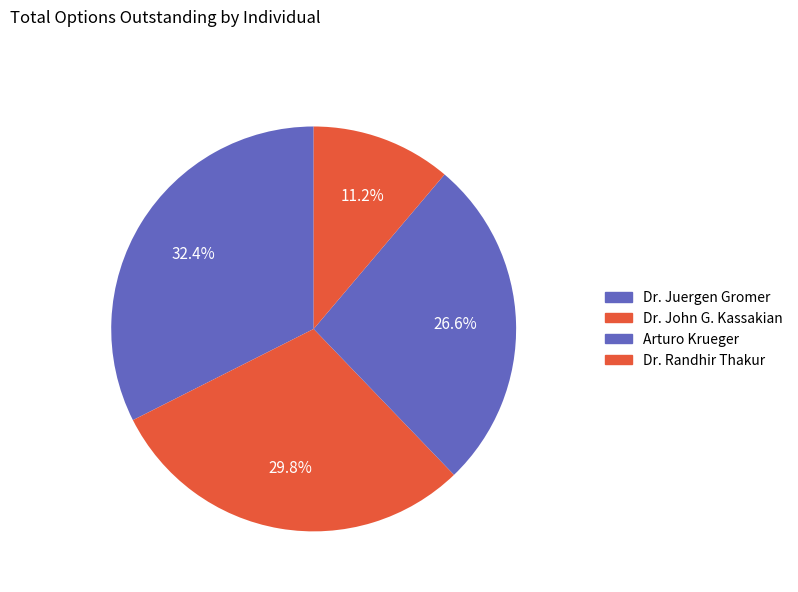

How many slices are in this pie chart?

4